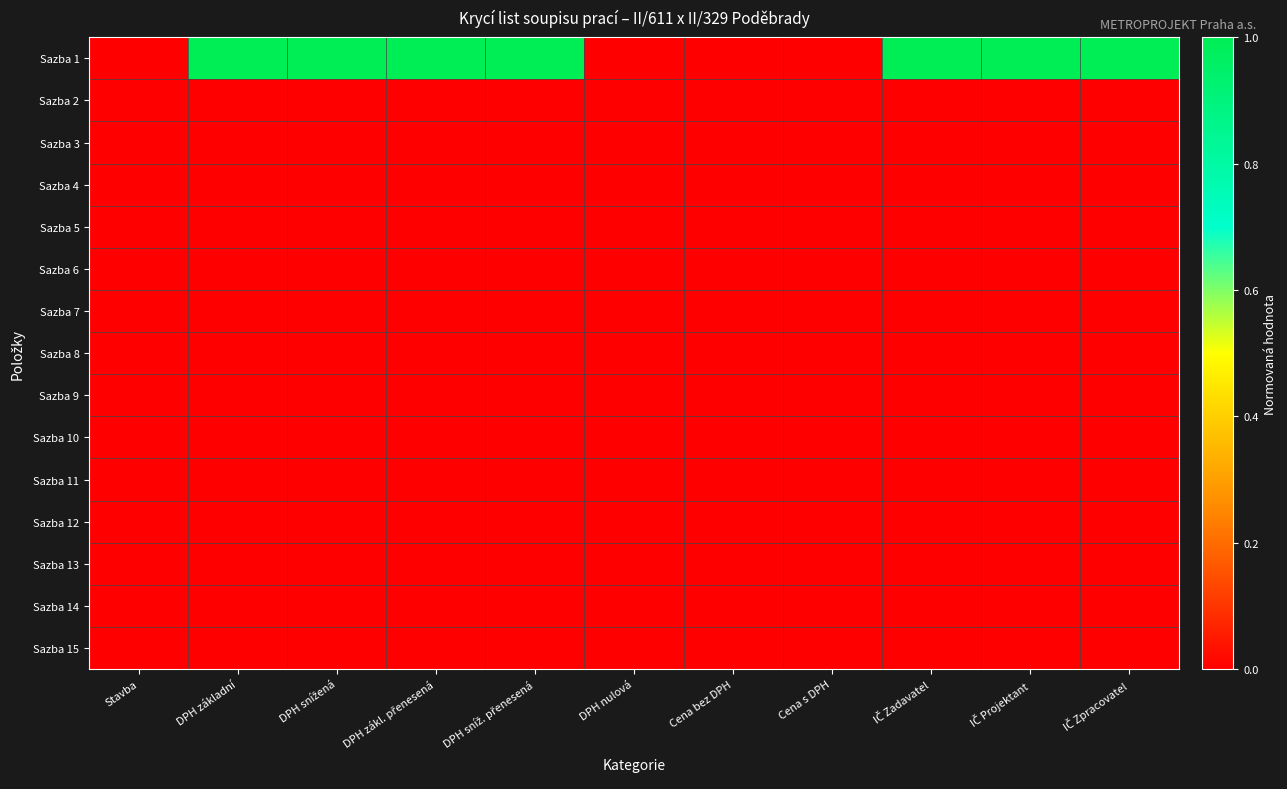

At how many categories does at least one series exceed 0?

7